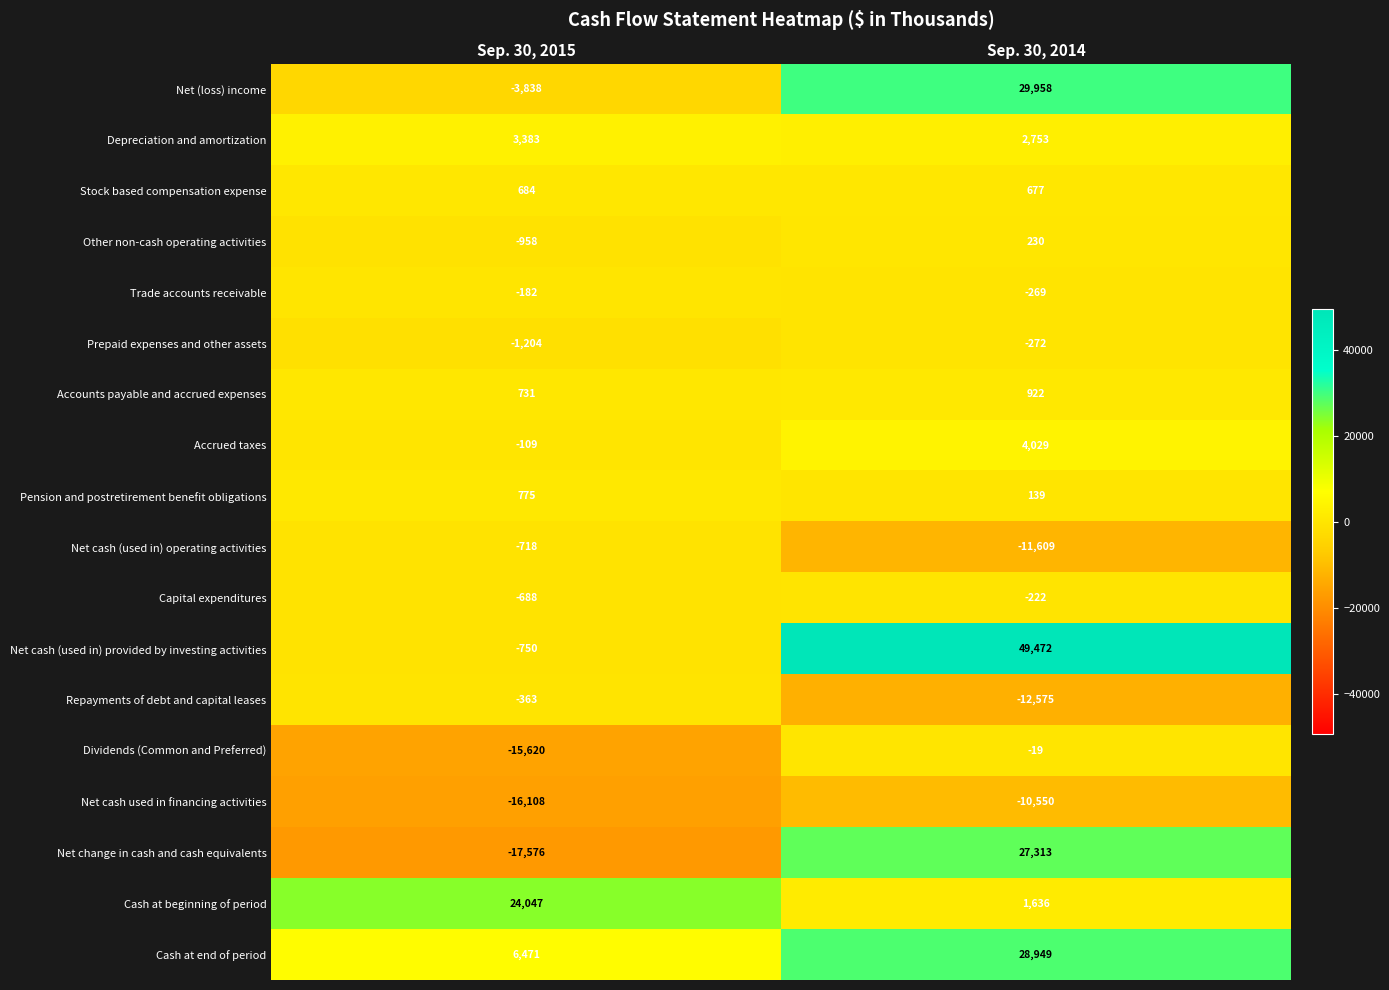

The Net change in cash and cash equivalents series shows 16115 at Sep. 30, 2014. True or false?

False